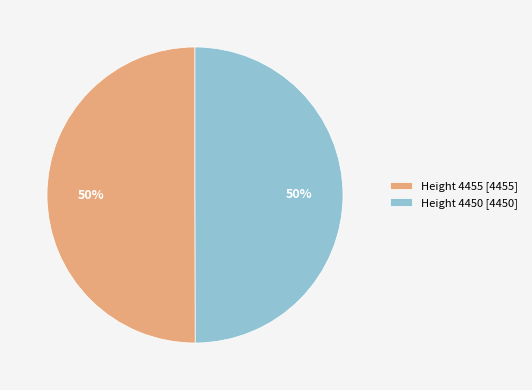

To the nearest percent, what is the combined percentage of Height 4455 [4455] and Height 4450 [4450]?

100%